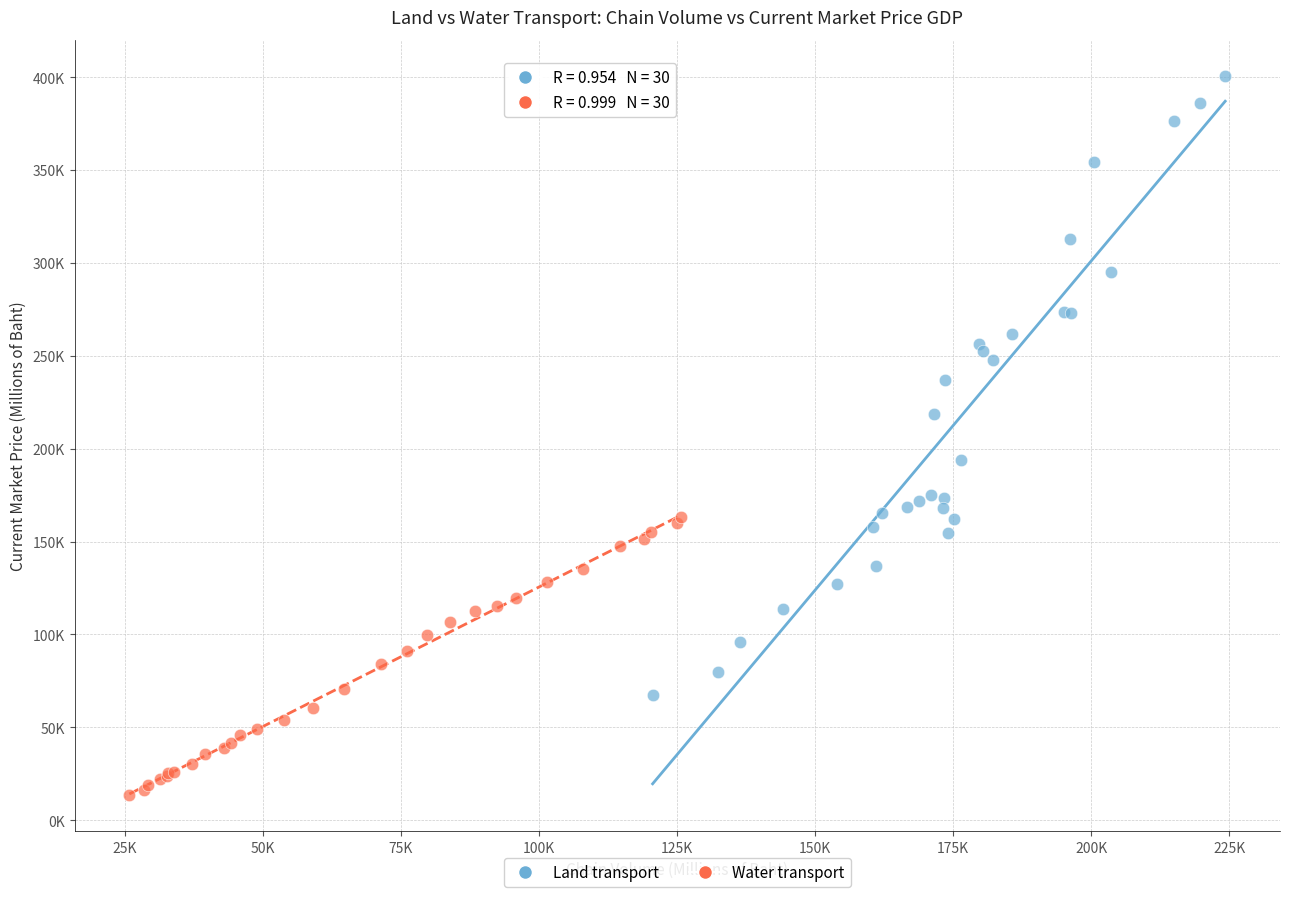

Which series has the largest Y range (max minus min)?

Land transport